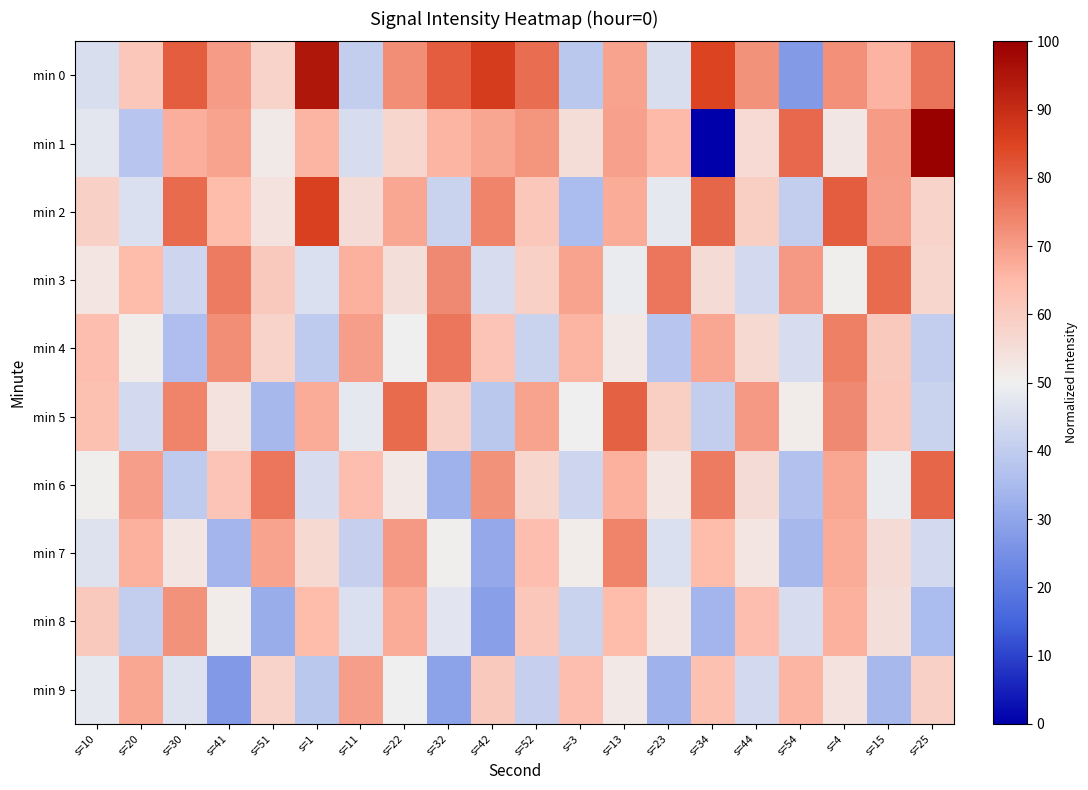

Reading left to right, what are all the values shown in this chart?

min 0: s=10=45.0	s=20=61.4	s=30=80.8	s=41=70.3	s=51=57.8	s=1=94.5	s=11=40.5	s=22=72.5	s=32=80.8	s=42=86.6	s=52=77.8	s=3=38.7	s=13=69.1	s=23=45.0	s=34=84.8	s=44=71.5	s=54=27.4	s=4=72.0	s=15=66.1	s=25=76.7
min 1: s=10=47.6	s=20=37.9	s=30=67.1	s=41=69.1	s=51=51.9	s=1=66.0	s=11=44.6	s=22=57.2	s=32=65.9	s=42=68.5	s=52=71.3	s=3=55.2	s=13=69.2	s=23=65.2	s=34=0.0	s=44=56.1	s=54=78.6	s=4=52.6	s=15=70.0	s=25=100.0
min 2: s=10=58.9	s=20=45.5	s=30=78.2	s=41=64.8	s=51=53.9	s=1=85.8	s=11=55.5	s=22=68.2	s=32=42.1	s=42=74.0	s=52=61.4	s=3=35.4	s=13=67.3	s=23=48.0	s=34=79.1	s=44=59.7	s=54=40.4	s=4=80.8	s=15=69.8	s=25=58.1
min 3: s=10=53.0	s=20=64.8	s=30=42.9	s=41=75.7	s=51=60.6	s=1=45.5	s=11=66.5	s=22=54.7	s=32=73.2	s=42=44.6	s=52=58.9	s=3=69.0	s=13=48.8	s=23=76.6	s=34=55.5	s=44=43.8	s=54=70.7	s=4=50.5	s=15=78.2	s=25=57.2
min 4: s=10=63.9	s=20=51.3	s=30=36.2	s=41=72.4	s=51=58.1	s=1=39.6	s=11=69.8	s=22=49.7	s=32=76.6	s=42=62.3	s=52=42.1	s=3=65.6	s=13=52.2	s=23=37.9	s=34=68.2	s=44=56.4	s=54=44.6	s=4=74.9	s=15=60.6	s=25=40.4
min 5: s=10=63.1	s=20=43.8	s=30=74.0	s=41=53.9	s=51=34.5	s=1=67.3	s=11=48.0	s=22=78.2	s=32=58.9	s=42=38.7	s=52=69.0	s=3=49.7	s=13=79.9	s=23=59.7	s=34=40.4	s=44=70.7	s=54=51.3	s=4=73.2	s=15=61.4	s=25=42.1
min 6: s=10=50.5	s=20=69.8	s=30=39.6	s=41=62.3	s=51=76.6	s=1=44.6	s=11=63.9	s=22=52.2	s=32=32.9	s=42=71.5	s=52=57.2	s=3=42.9	s=13=66.5	s=23=53.0	s=34=75.7	s=44=55.5	s=54=37.1	s=4=68.2	s=15=48.8	s=25=79.1
min 7: s=10=46.3	s=20=66.5	s=30=53.0	s=41=33.7	s=51=69.0	s=1=56.4	s=11=41.3	s=22=70.7	s=32=50.5	s=42=31.2	s=52=63.9	s=3=51.3	s=13=74.0	s=23=45.5	s=34=64.8	s=44=53.0	s=54=34.5	s=4=67.3	s=15=55.5	s=25=43.8
min 8: s=10=60.6	s=20=40.4	s=30=71.5	s=41=51.3	s=51=32.0	s=1=64.8	s=11=45.5	s=22=67.3	s=32=47.1	s=42=28.7	s=52=61.4	s=3=42.1	s=13=64.8	s=23=53.0	s=34=33.7	s=44=63.9	s=54=44.6	s=4=66.5	s=15=54.7	s=25=35.4
min 9: s=10=48.0	s=20=68.2	s=30=46.3	s=41=27.0	s=51=58.1	s=1=38.7	s=11=69.8	s=22=49.7	s=32=29.5	s=42=60.6	s=52=41.3	s=3=63.9	s=13=52.2	s=23=32.9	s=34=63.1	s=44=43.8	s=54=65.6	s=4=53.9	s=15=34.5	s=25=58.9